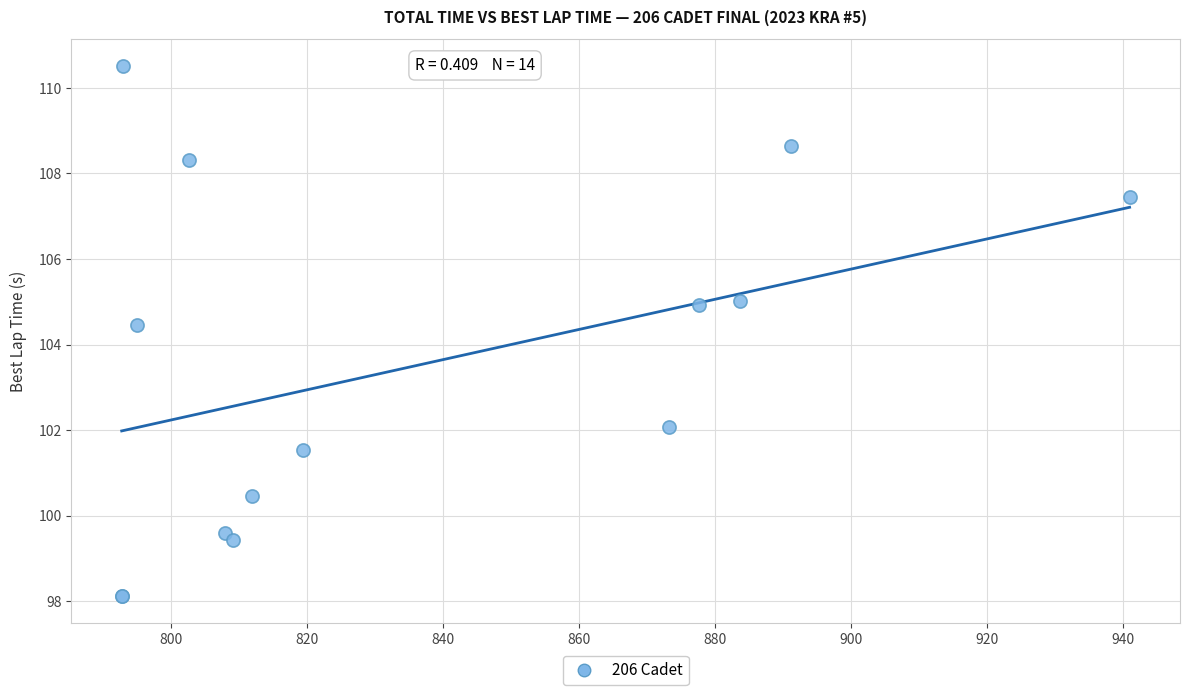

What Y value in the scatter plot is closest to 104?

104.4